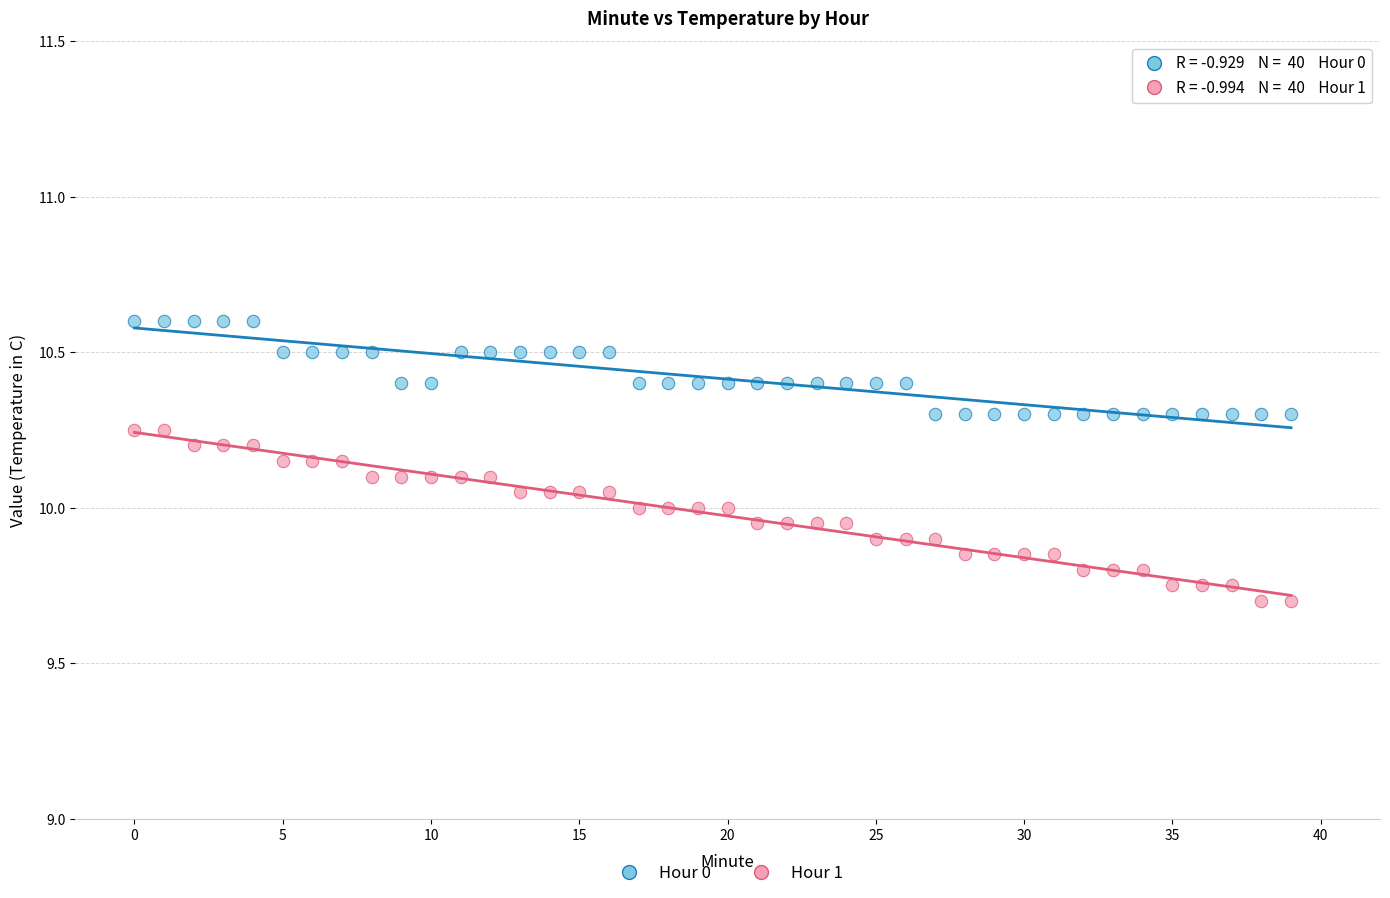

Which series contains the highest Y value?

Hour 0